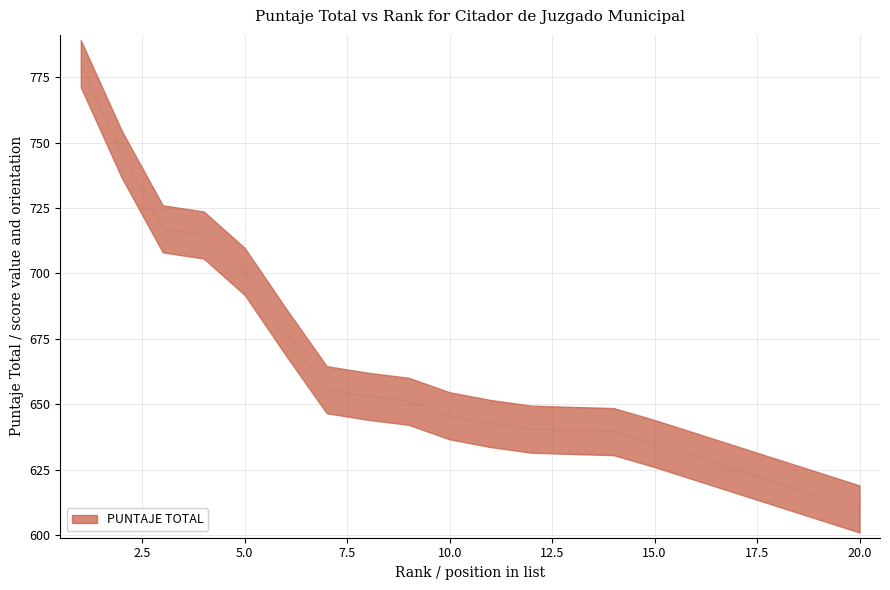

True or false: the data shows 642.6 at 11.

True